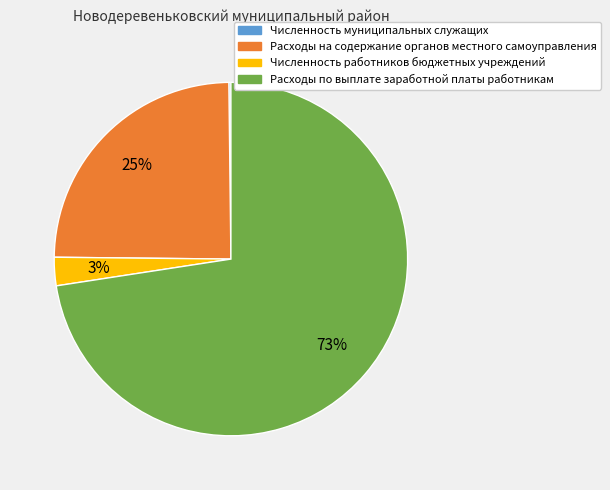

Does Расходы на содержание органов местного самоуправления account for over 50% of the chart?

No